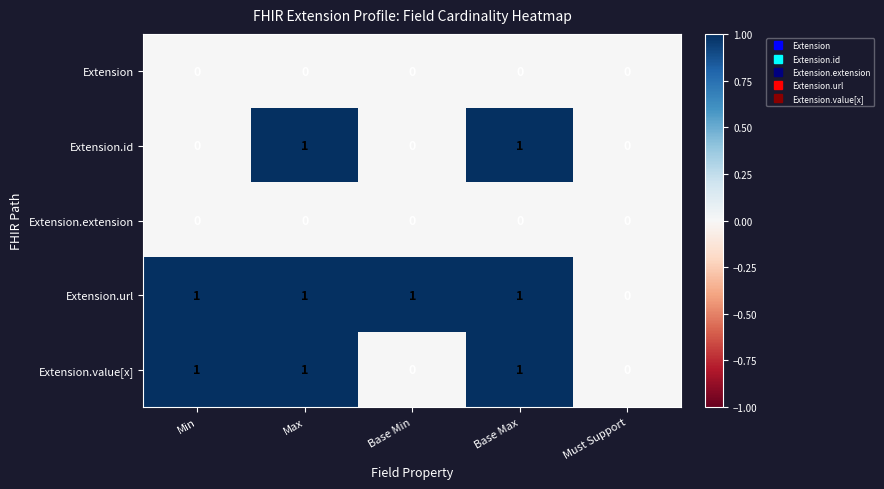

Reading right to left, transcribe all the data shown in this chart.

Extension: 0	0	0	0	0
Extension.id: 0	1	0	1	0
Extension.extension: 0	0	0	0	0
Extension.url: 0	1	1	1	1
Extension.value[x]: 0	1	0	1	1